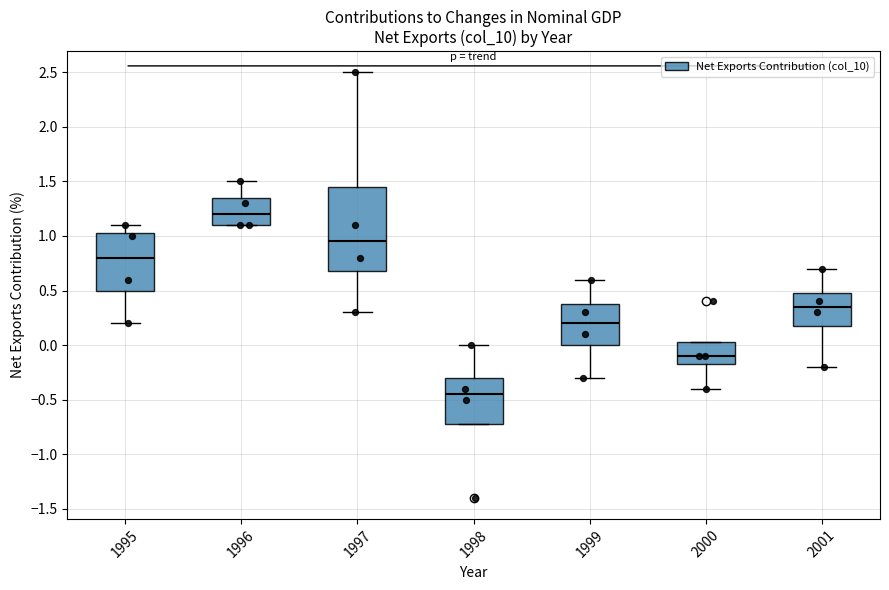

Comparing the boxes themselves (not the whiskers), which one is the tallest?

1997